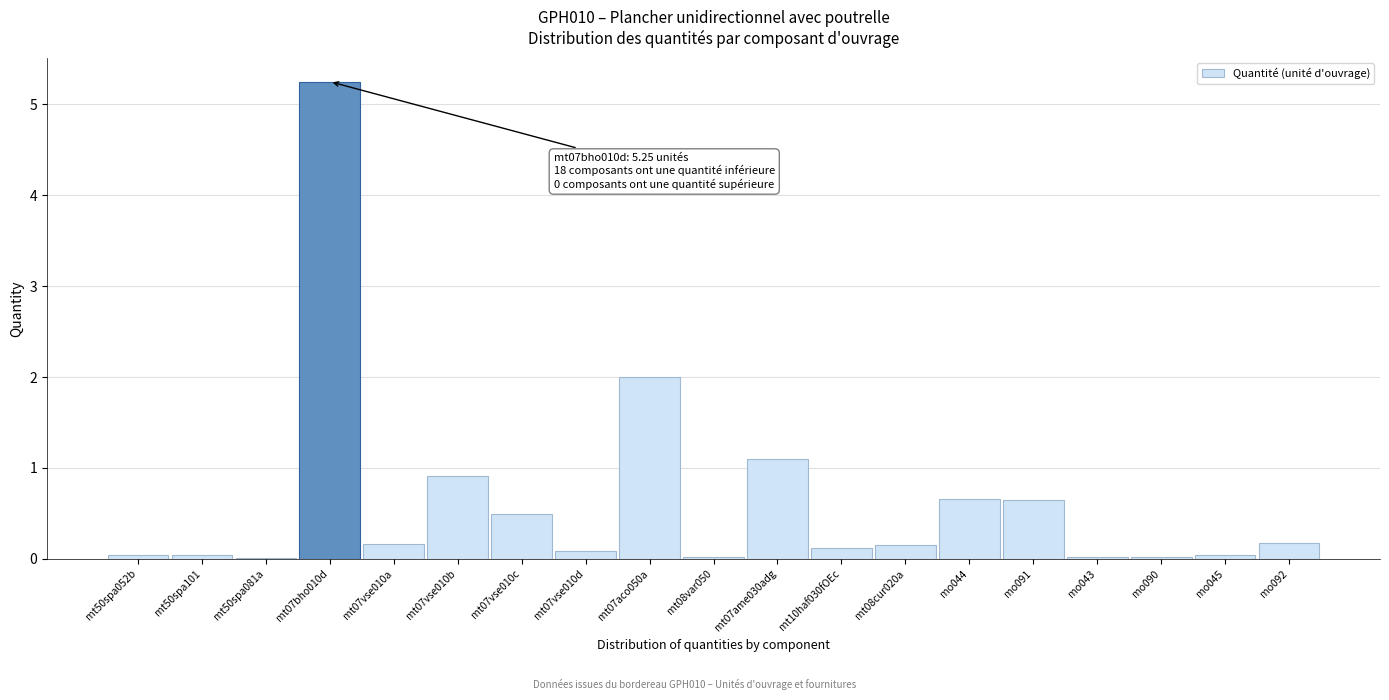

The chart shows a value of 0.7 at mo044. True or false?

True